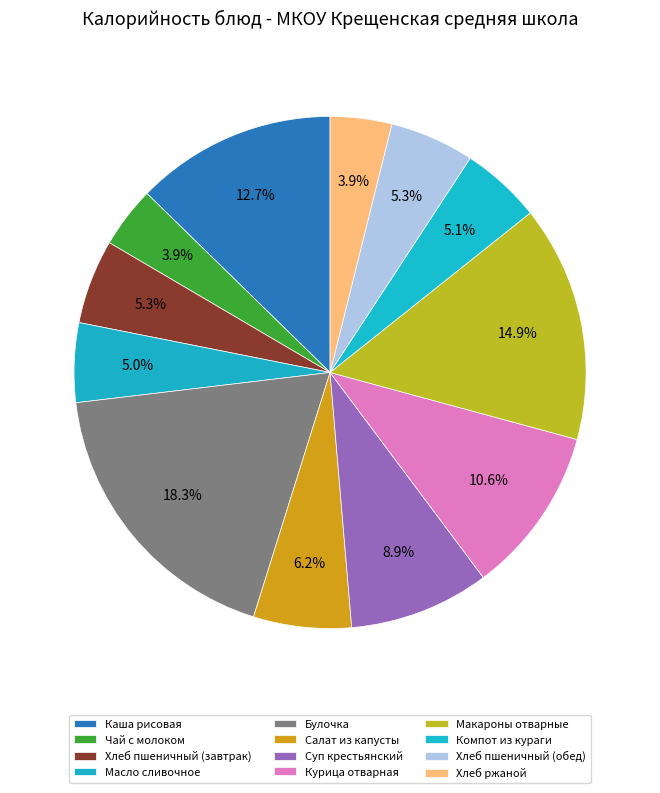

Does Макароны отварные represent more than half of the total?

No